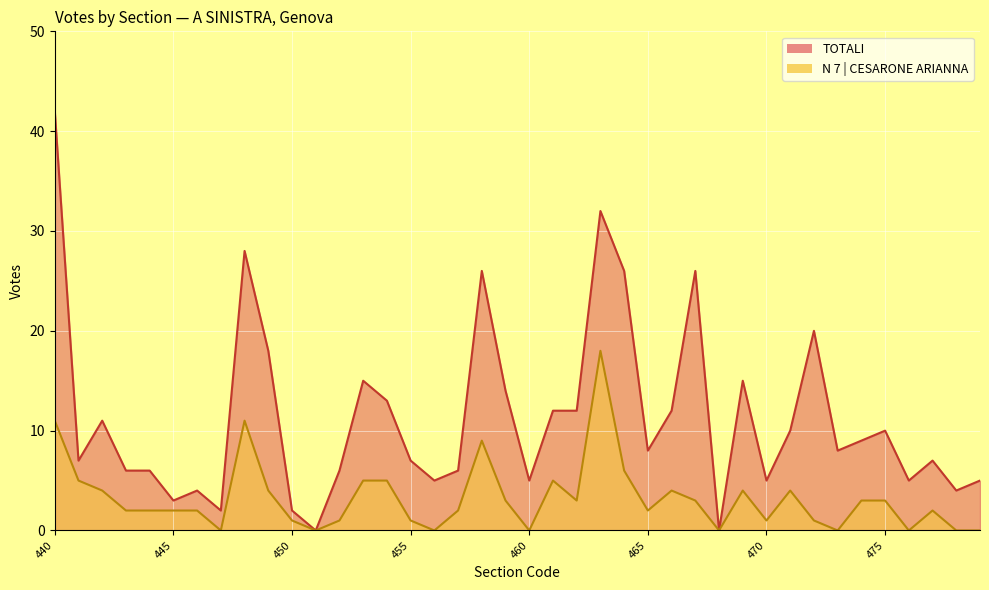

Which has a higher value, 464 or 446?

464